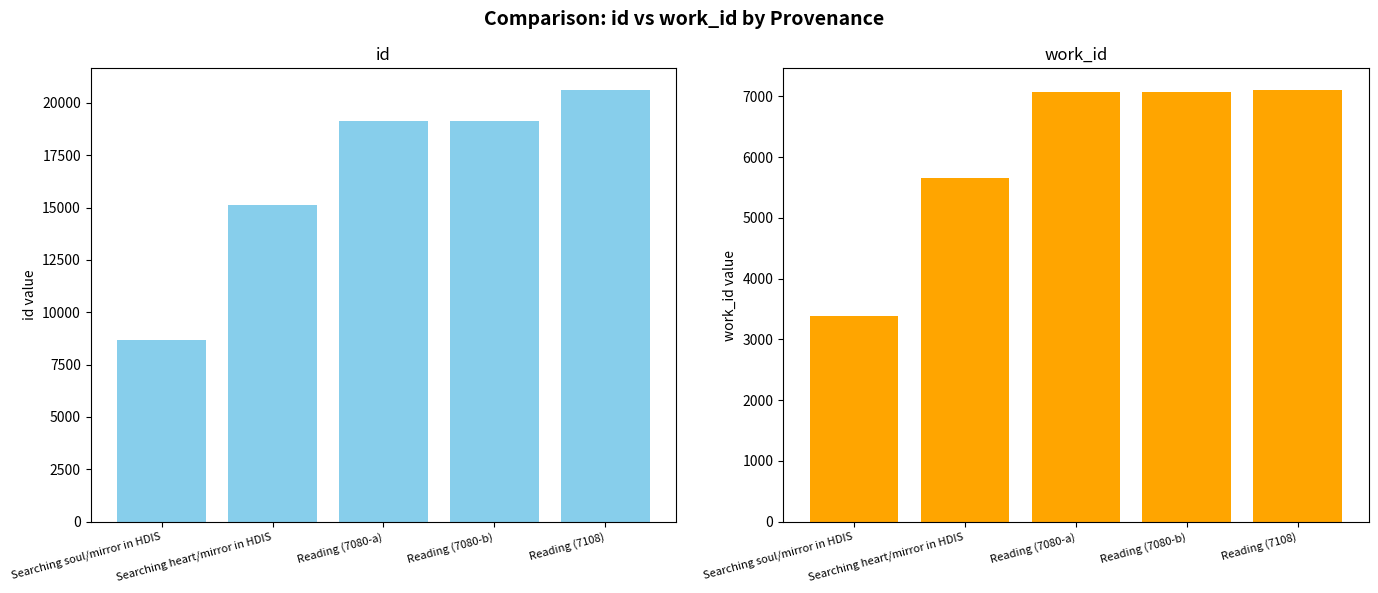

True or false: id has a value of 27896 at Reading (7080-a).

False